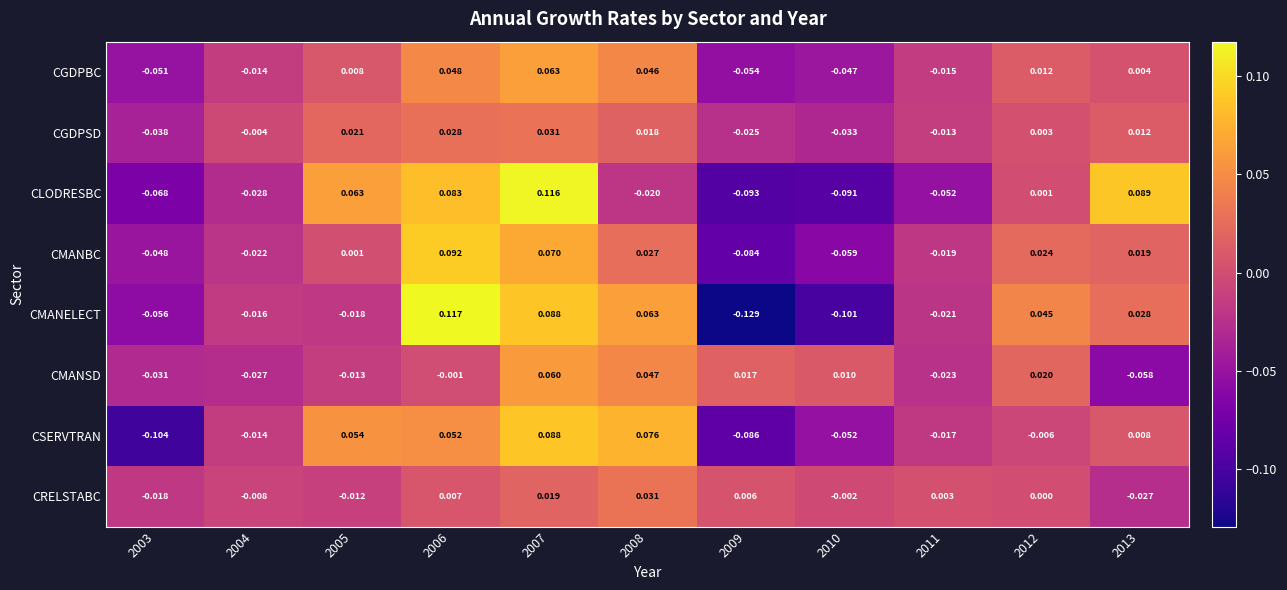

At 2003, list the series in order from largest to smallest.

CRELSTABC, CMANSD, CGDPSD, CMANBC, CGDPBC, CMANELECT, CLODRESBC, CSERVTRAN